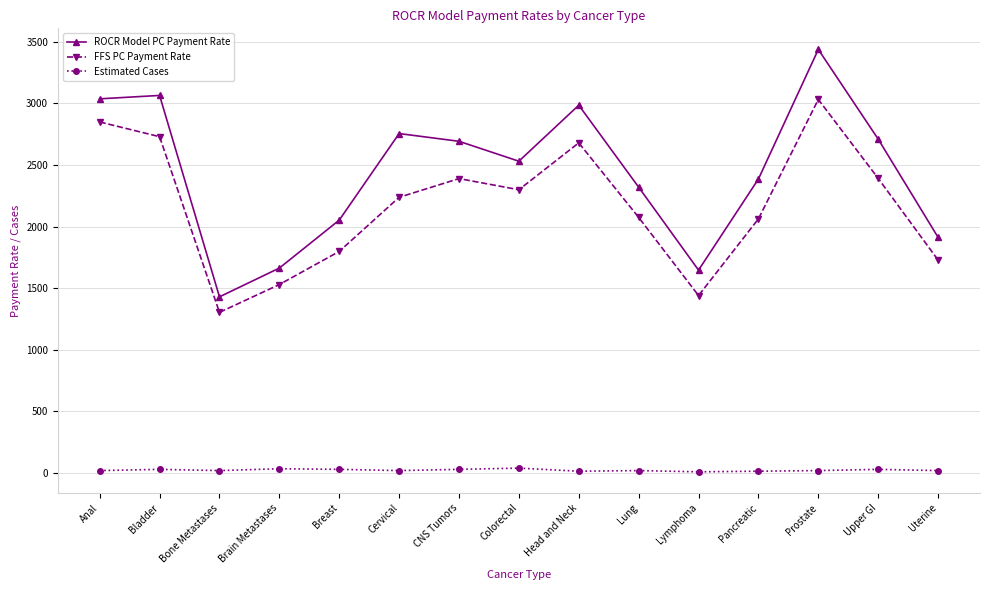

Which series has the largest range (max minus min)?

ROCR Model PC Payment Rate